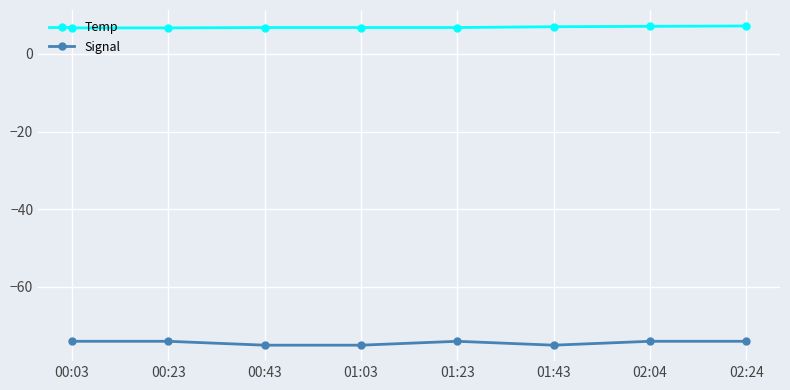

What are all the series names shown in the legend?

Temp, Signal